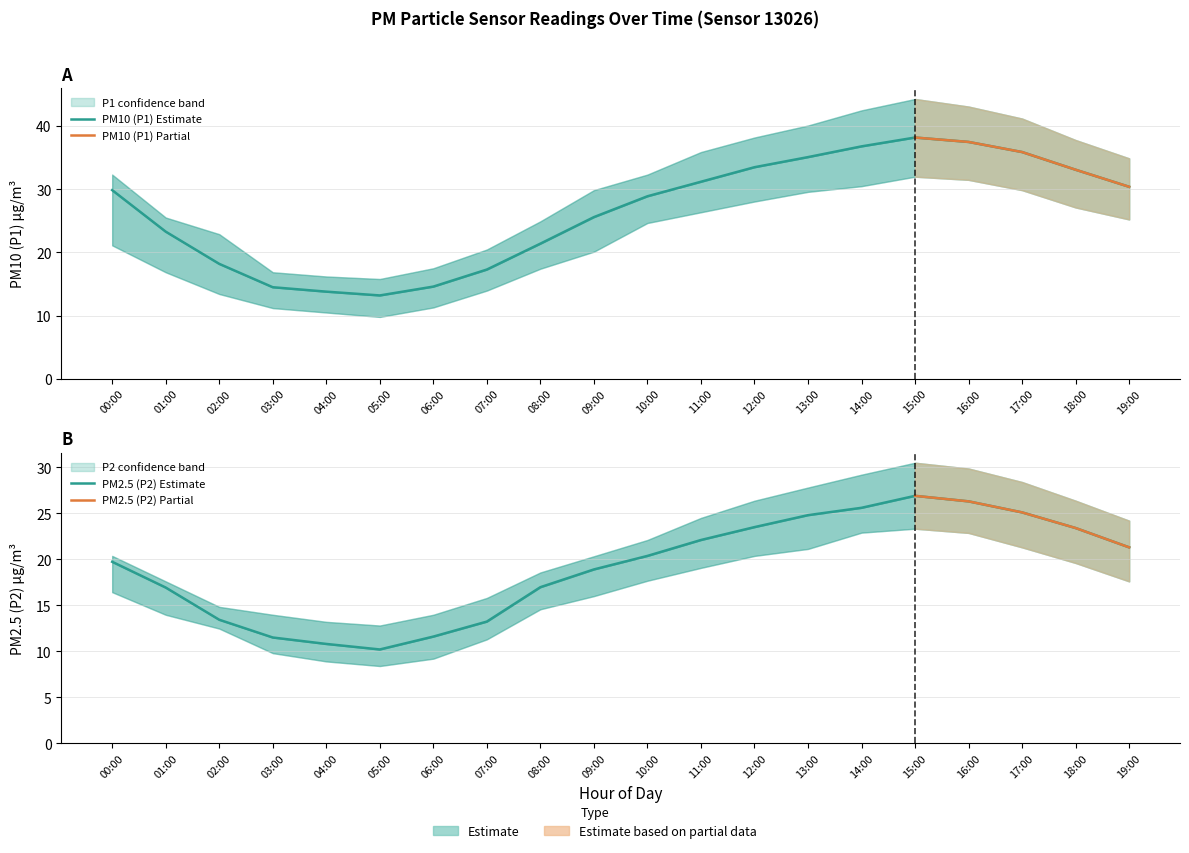

What is the sum of the P1 values at 16:00 and 12:00?

71.0